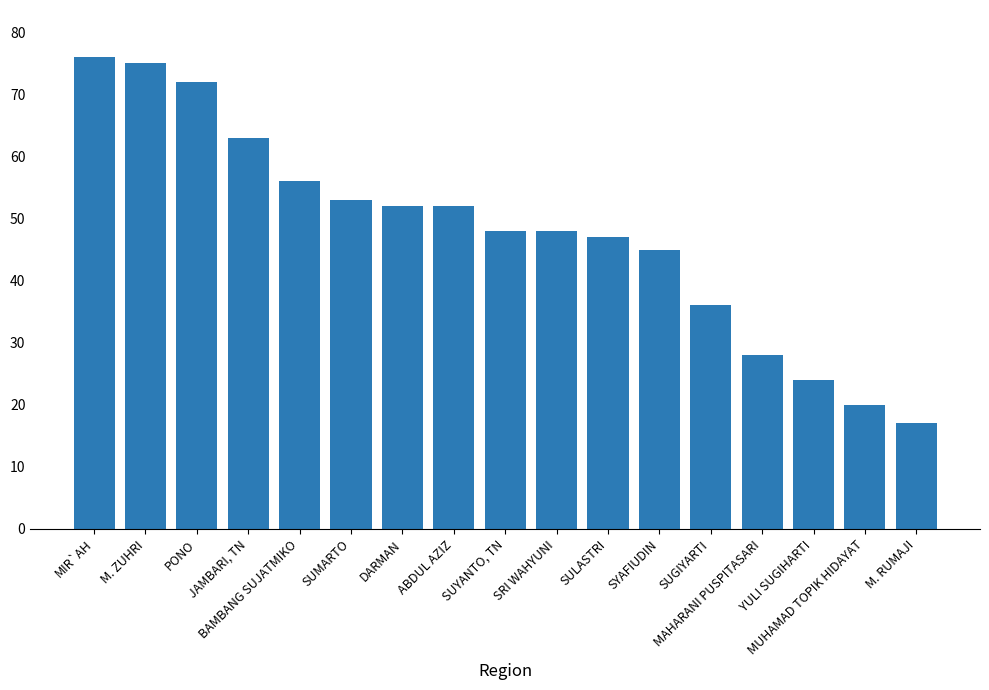

How many series are shown in this chart?

1